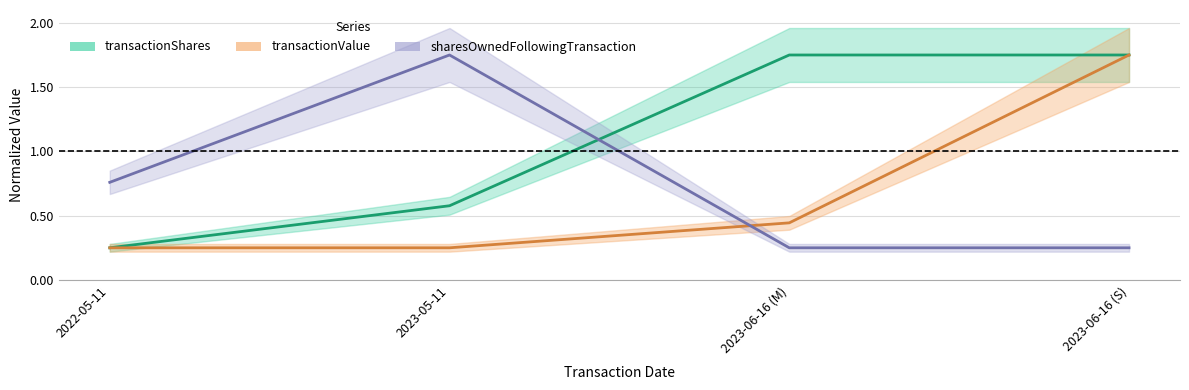

Reading right to left, what are all the values shown in this chart?

transactionShares: 1.8	1.8	0.6	0.2
transactionValue: 1.8	0.4	0.2	0.2
sharesOwnedFollowingTransaction: 0.2	0.2	1.8	0.8